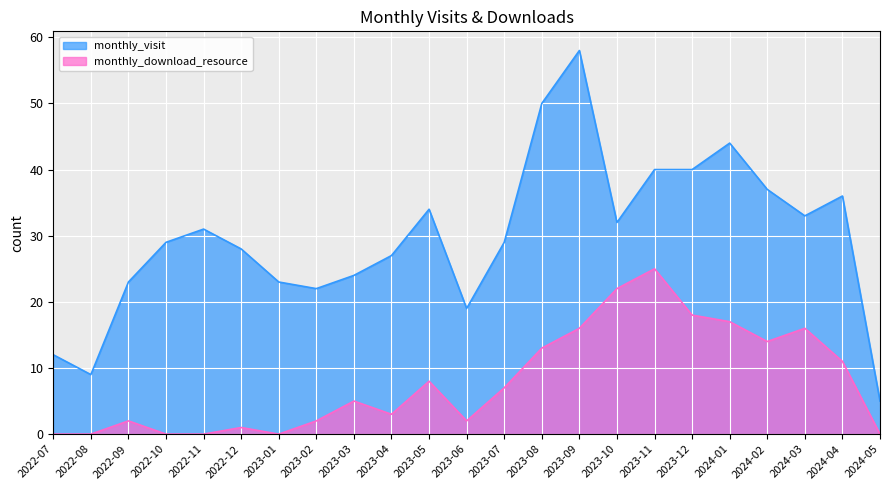

True or false: monthly_visit and monthly_download_resource intersect in this chart.

False